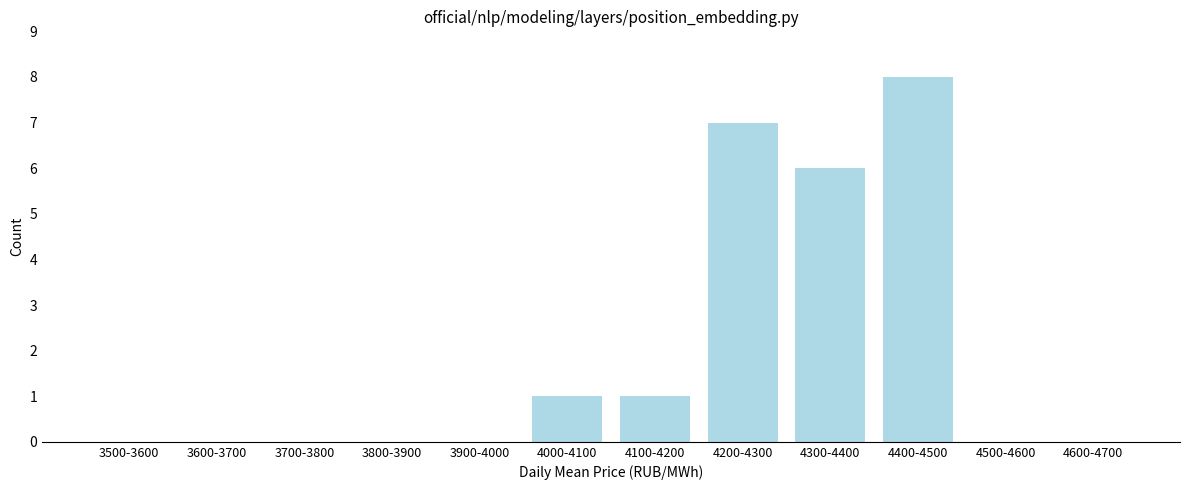

Reading left to right, what are all the values shown in this chart?

3500-3600=0	3600-3700=0	3700-3800=0	3800-3900=0	3900-4000=0	4000-4100=1	4100-4200=1	4200-4300=7	4300-4400=6	4400-4500=8	4500-4600=0	4600-4700=0